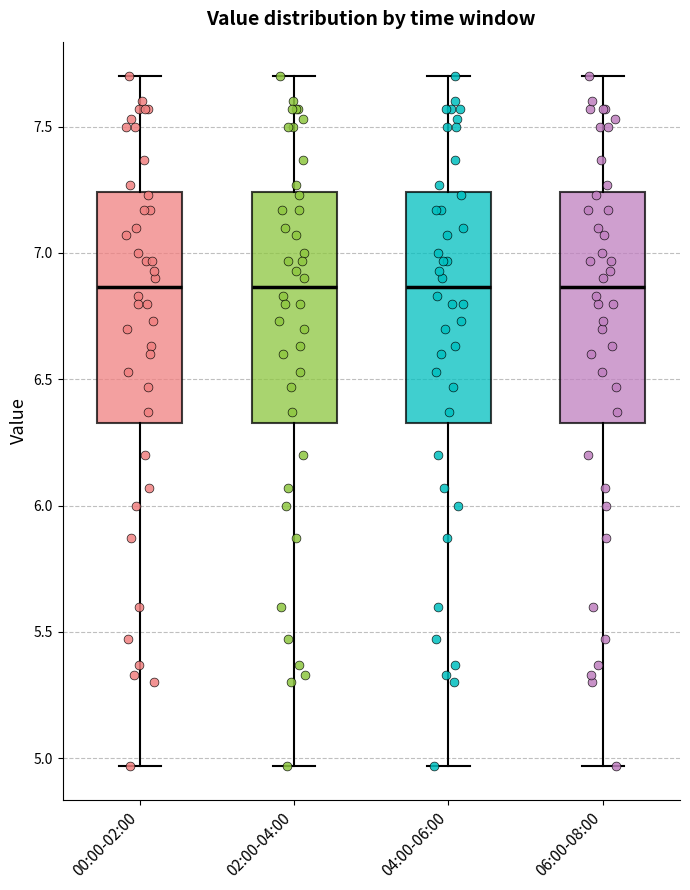

Reading left to right, transcribe this box plot: for each box, give where its median line is, the range the box spans, and where its two whiskers end, as read against the y-axis. The values are not printed on the chart, so give them approximately, as read against the axis.

00:00-02:00: median 6.85, box 6.35 to 7.25, whiskers 4.95 to 7.70
02:00-04:00: median 6.85, box 6.35 to 7.25, whiskers 4.95 to 7.70
04:00-06:00: median 6.85, box 6.35 to 7.25, whiskers 4.95 to 7.70
06:00-08:00: median 6.85, box 6.35 to 7.25, whiskers 4.95 to 7.70